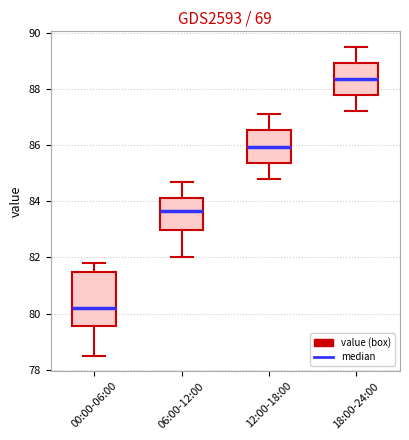

Comparing the boxes themselves (not the whiskers), which one is the tallest?

00:00-06:00